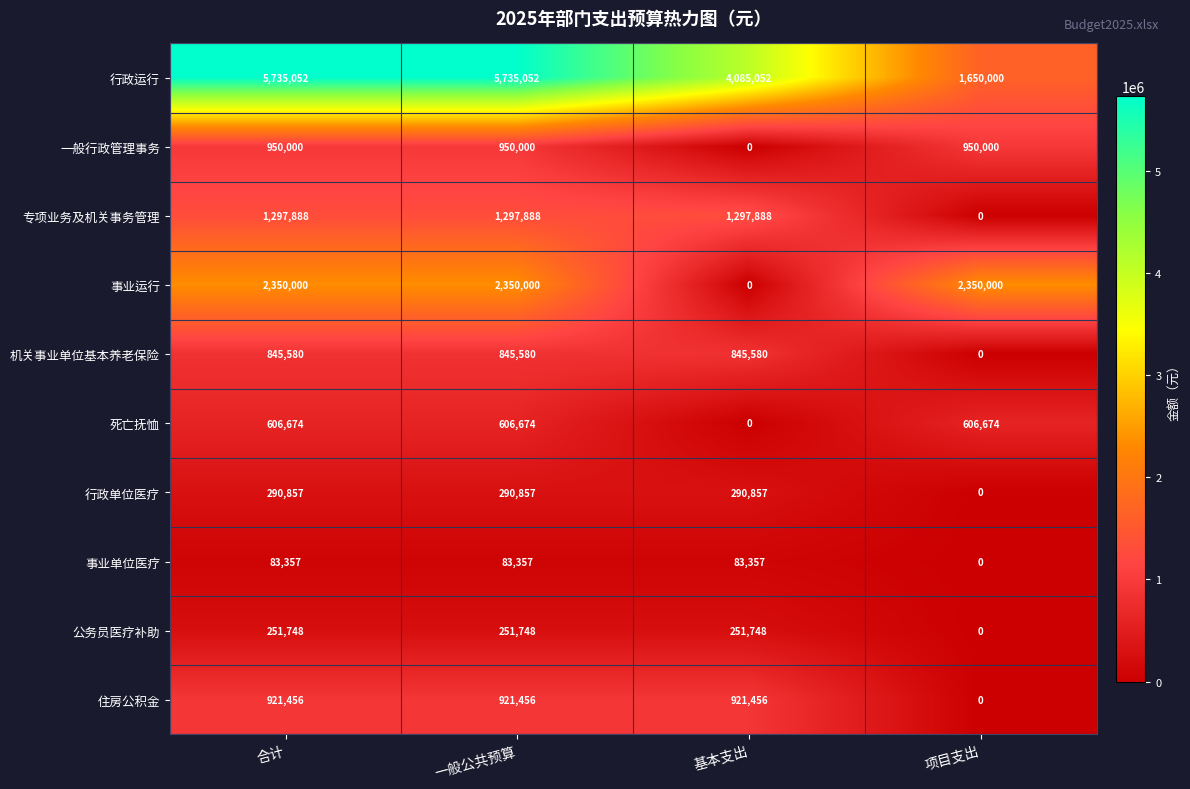

What is the total value across all series at 合计?

13332612